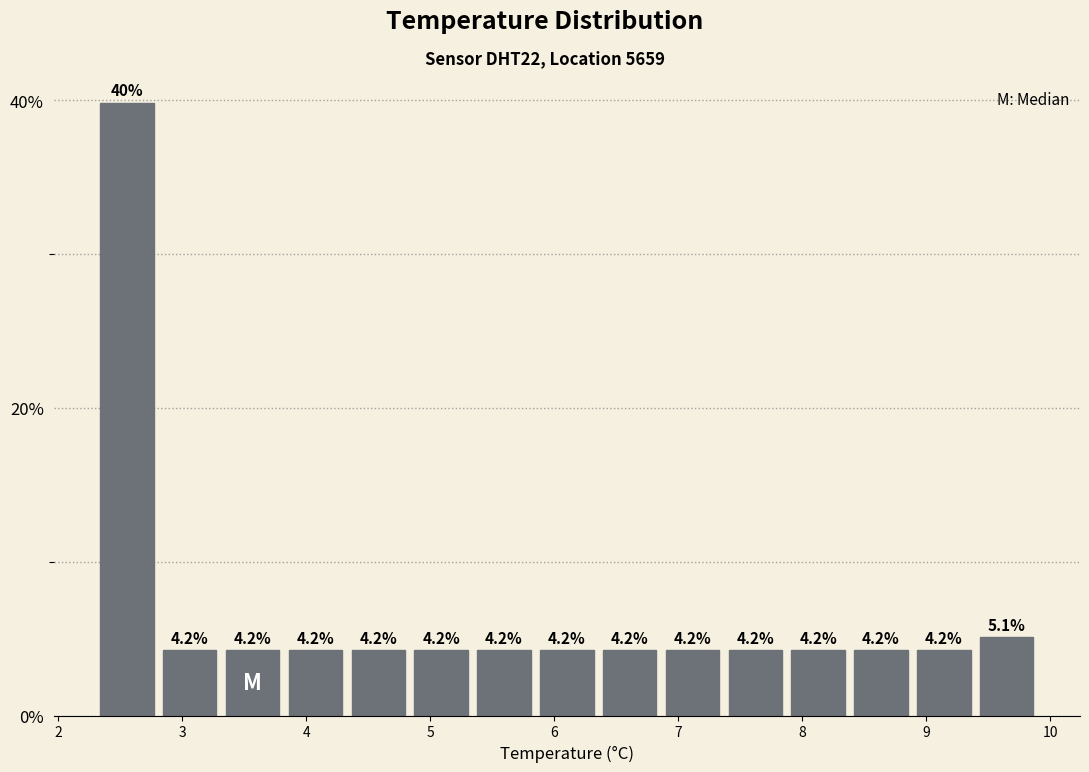

Reading left to right, list every bar in this chart as the range it spans on the x-axis followed by its height. The bar edges are not printed on the chart, so give them approximately, as read against the axis.

2.3 to 2.8: 39.8
2.8 to 3.3: 4.2
3.3 to 3.8: 4.2
3.8 to 4.3: 4.2
4.3 to 4.8: 4.2
4.8 to 5.3: 4.2
5.3 to 5.8: 4.2
5.8 to 6.4: 4.2
6.4 to 6.9: 4.2
6.9 to 7.4: 4.2
7.4 to 7.9: 4.2
7.9 to 8.4: 4.2
8.4 to 8.9: 4.2
8.9 to 9.4: 4.2
9.4 to 9.9: 5.1